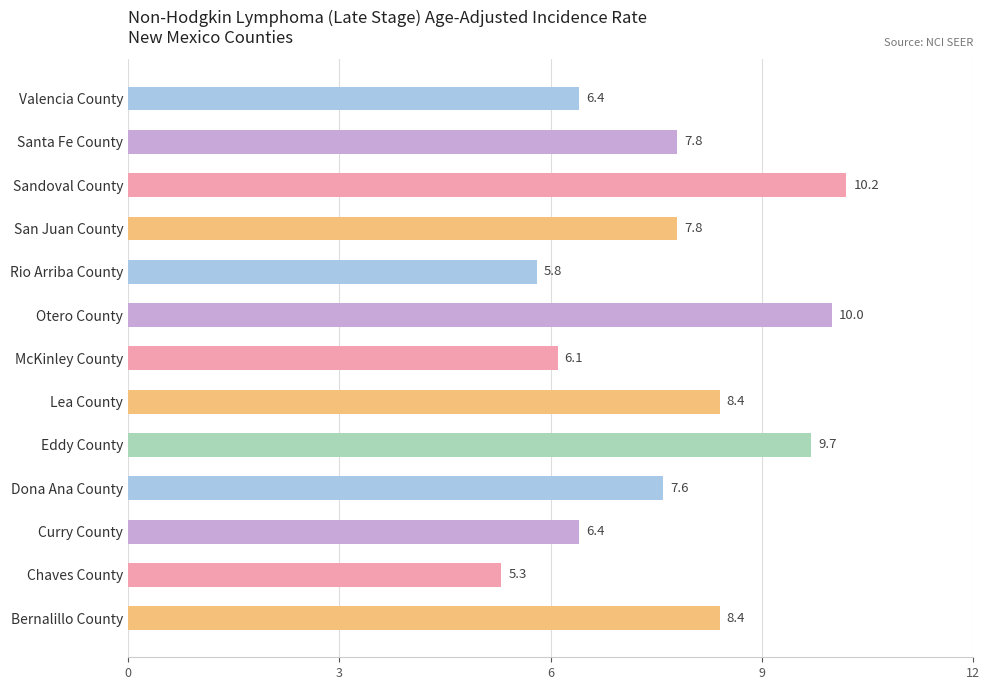

Reading bottom to top, extract all data points from this chart.

8.4	5.3	6.4	7.6	9.7	8.4	6.1	10.0	5.8	7.8	10.2	7.8	6.4